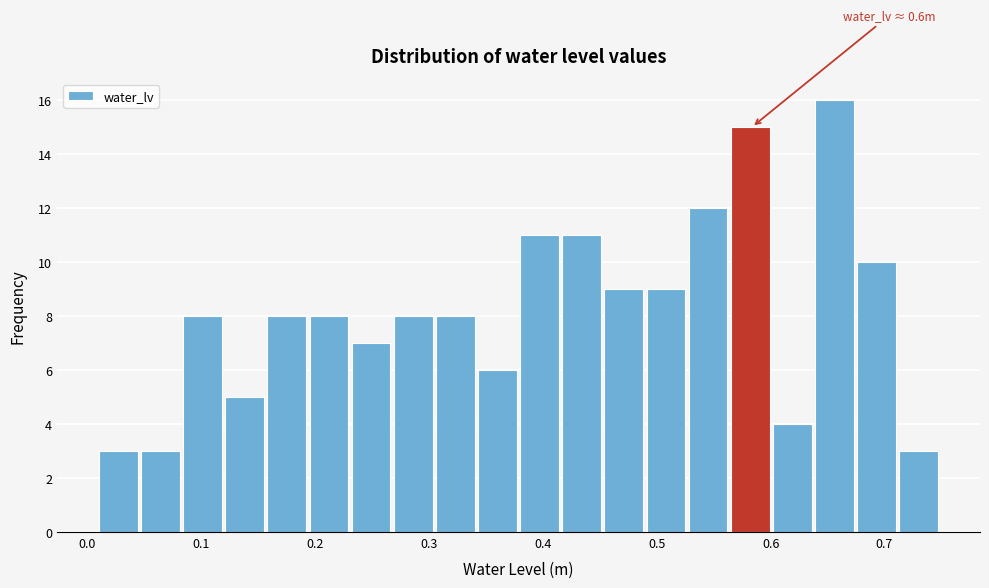

Around what value on the x-axis is the tallest bar? Give the approximate position of its centre, as read against the axis.

0.66